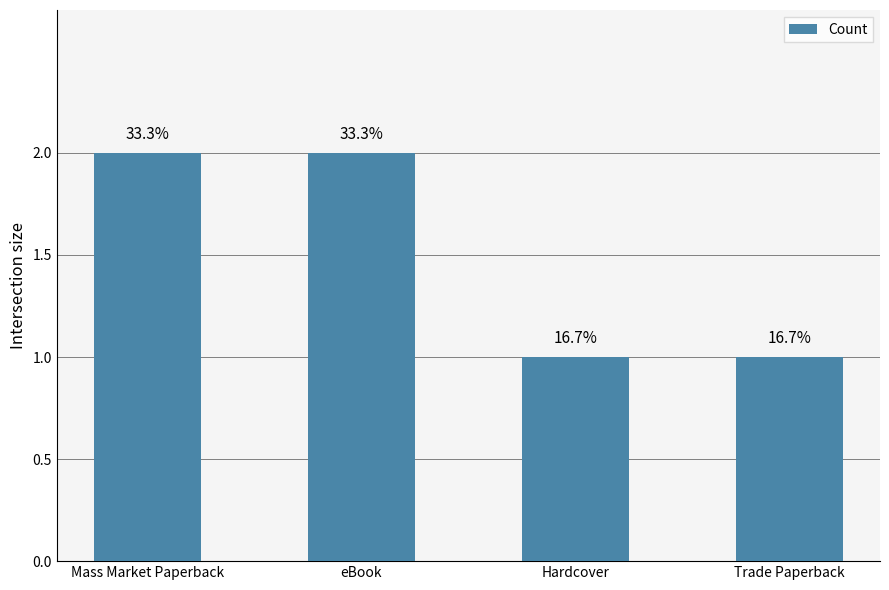

What is the minimum value shown in the chart?

1